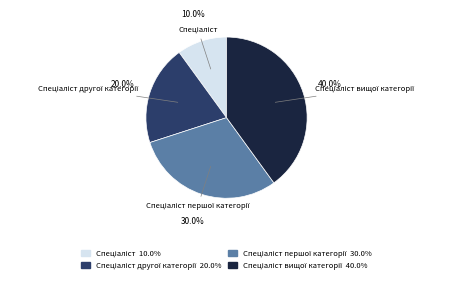

Is there a majority slice in this chart?

No